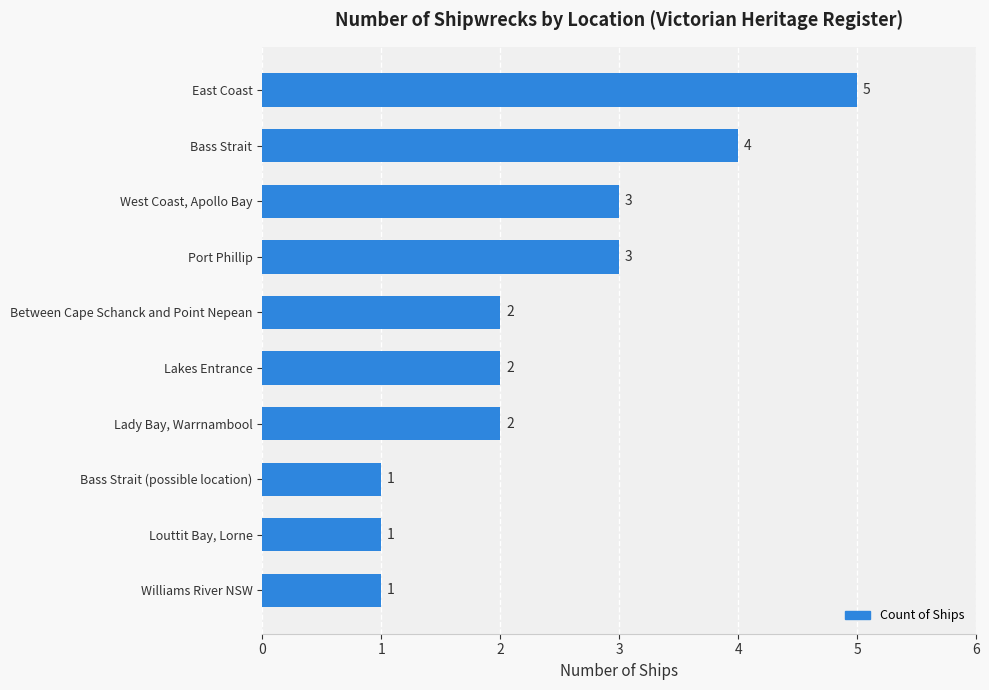

What is the sum of all values?

24